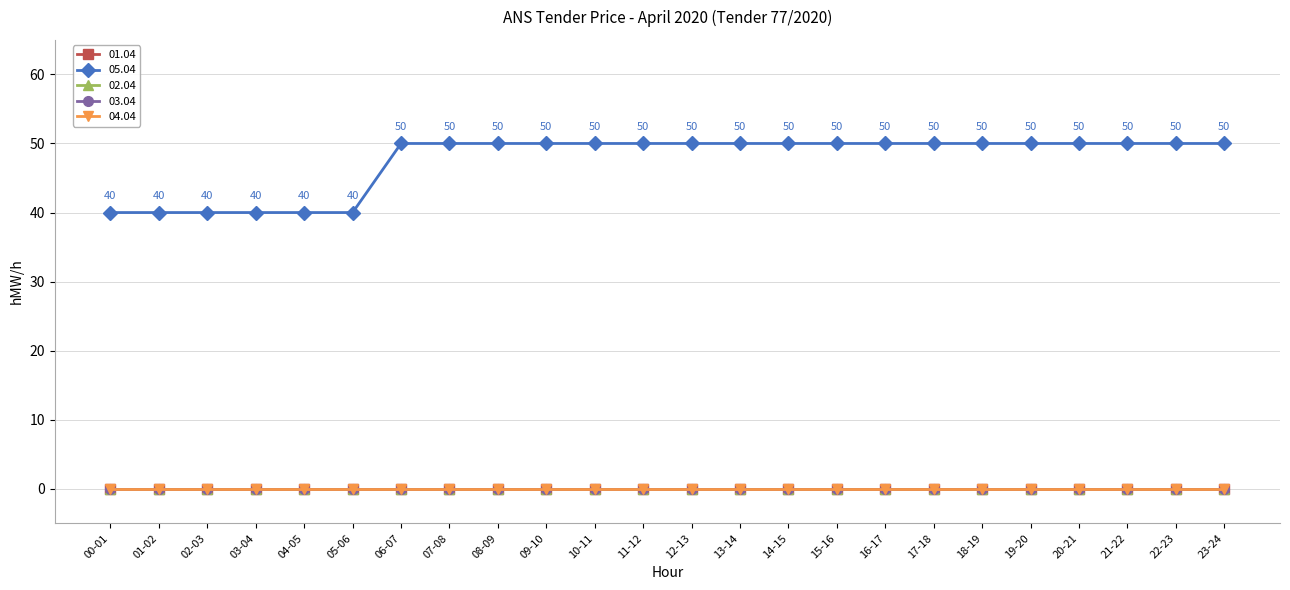

What is the total value across all series at 22-23?

50